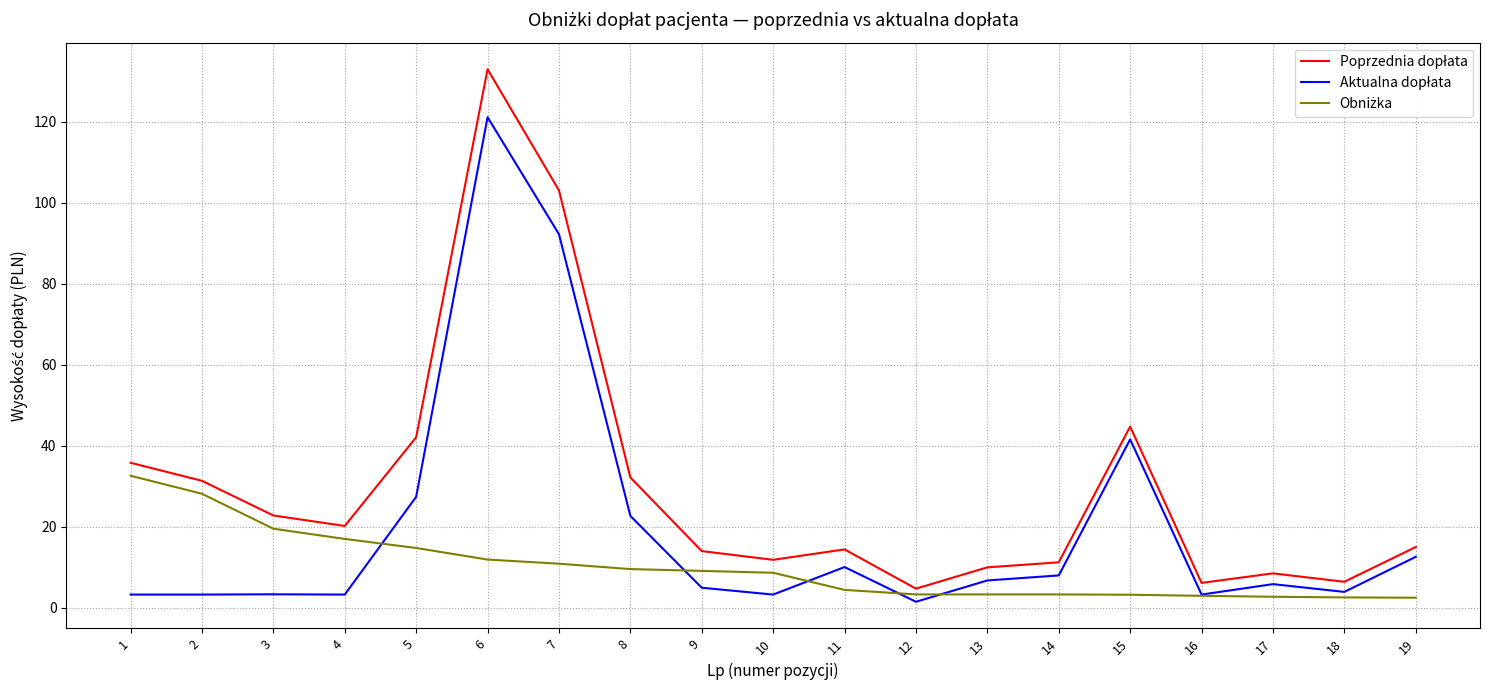

What is the spread (max minus min) of values at 11?

10.0